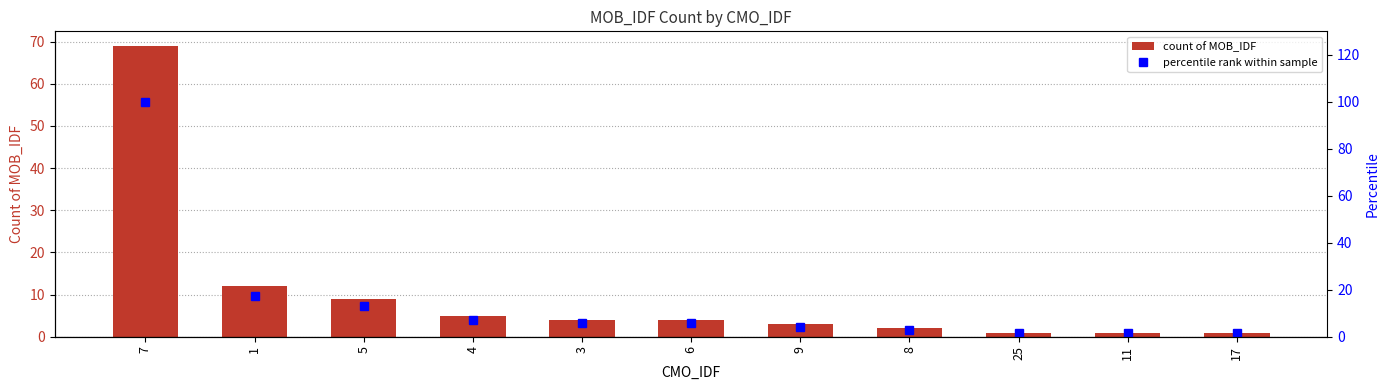

The value of count of MOB_IDF at 7 is 69.0. True or false?

True